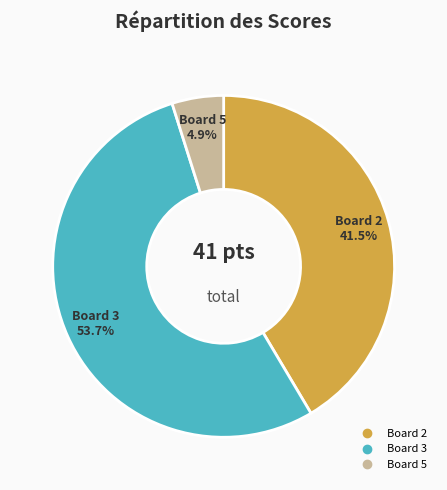

Rank the categories by value from lowest to highest.

Board 5, Board 2, Board 3